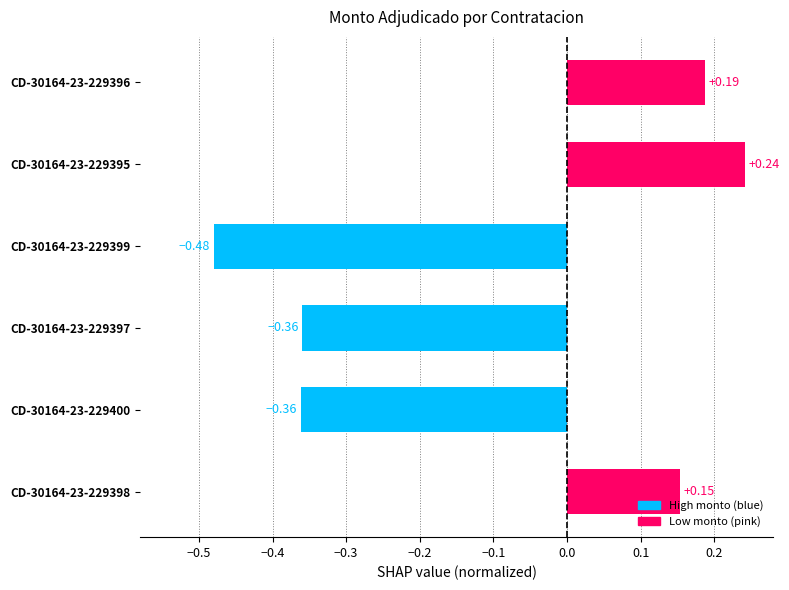

Between CD-30164-23-229397 and CD-30164-23-229396, which is larger?

CD-30164-23-229396